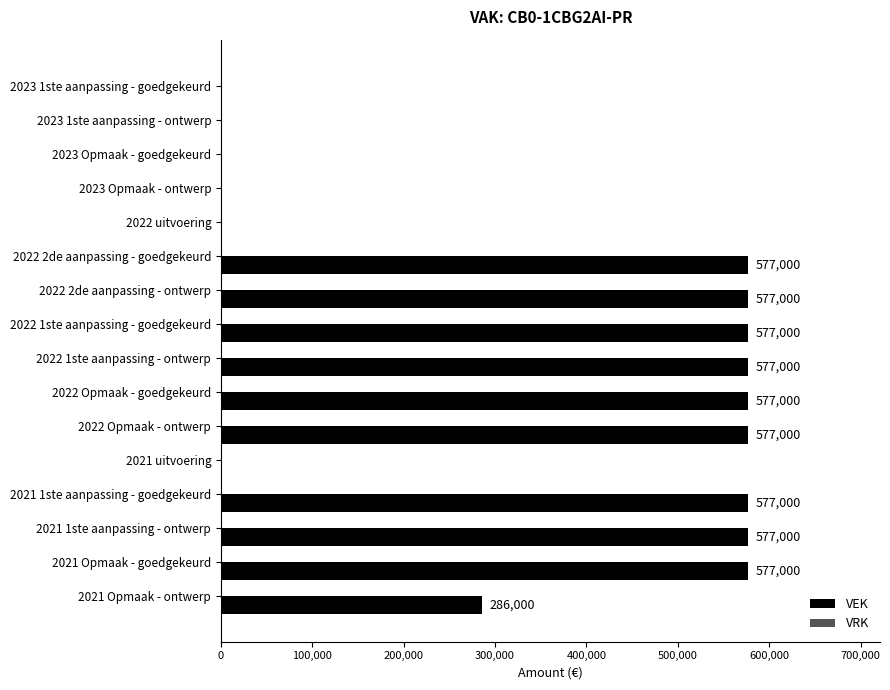

Reading top to bottom, what are all the values shown in this chart?

2023 1ste aanpassing - goedgekeurd=0	2023 1ste aanpassing - ontwerp=0	2023 Opmaak - goedgekeurd=0	2023 Opmaak - ontwerp=0	2022 uitvoering=0	2022 2de aanpassing - goedgekeurd=577000	2022 2de aanpassing - ontwerp=577000	2022 1ste aanpassing - goedgekeurd=577000	2022 1ste aanpassing - ontwerp=577000	2022 Opmaak - goedgekeurd=577000	2022 Opmaak - ontwerp=577000	2021 uitvoering=0	2021 1ste aanpassing - goedgekeurd=577000	2021 1ste aanpassing - ontwerp=577000	2021 Opmaak - goedgekeurd=577000	2021 Opmaak - ontwerp=286000